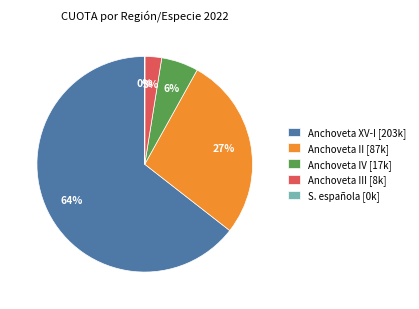

To the nearest percent, what is the difference between the largest and smallest slice percentages?

64%